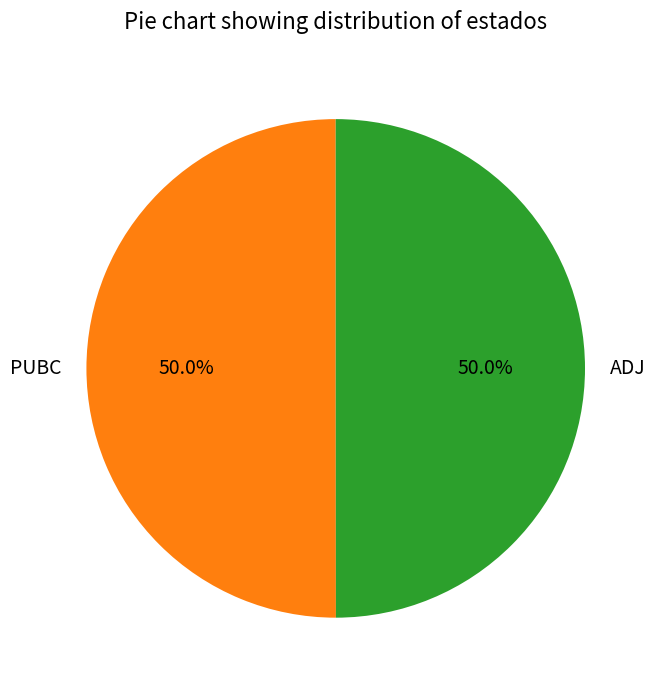

What percentage is the ADJ slice, to the nearest percent?

50%